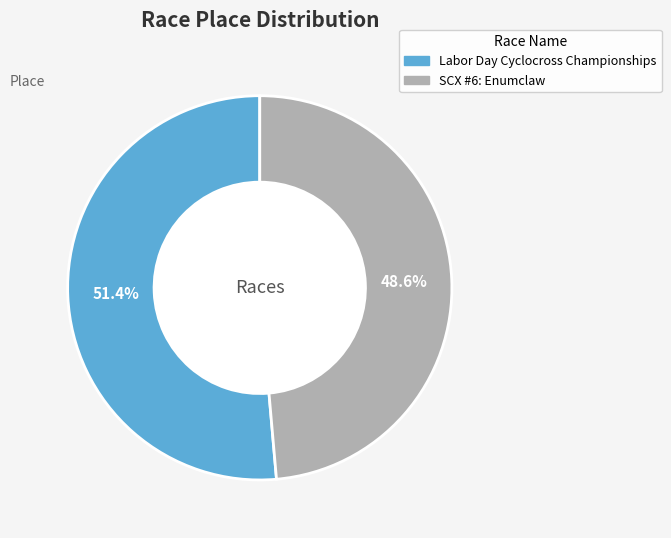

To the nearest percent, what is the average slice percentage?

50%